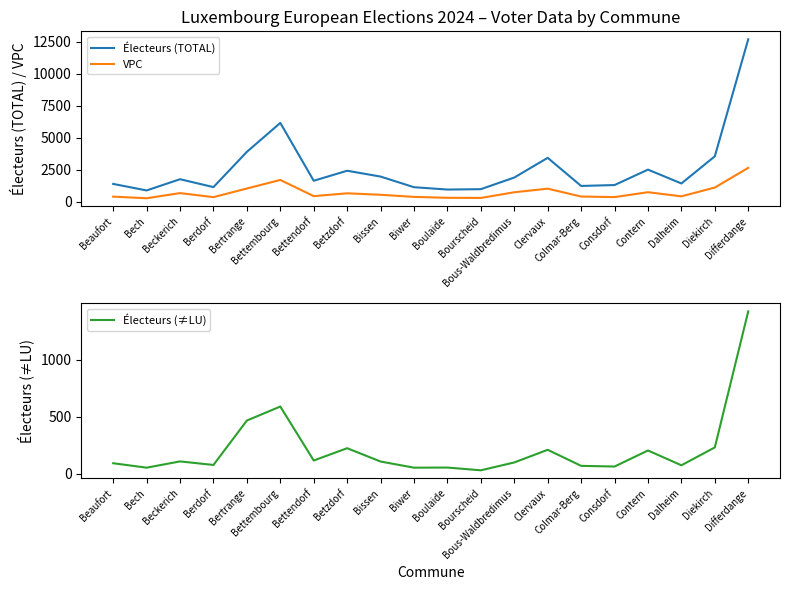

At Colmar-Berg, list the series in order from largest to smallest.

Électeurs (TOTAL), VPC, Électeurs (≠LU)